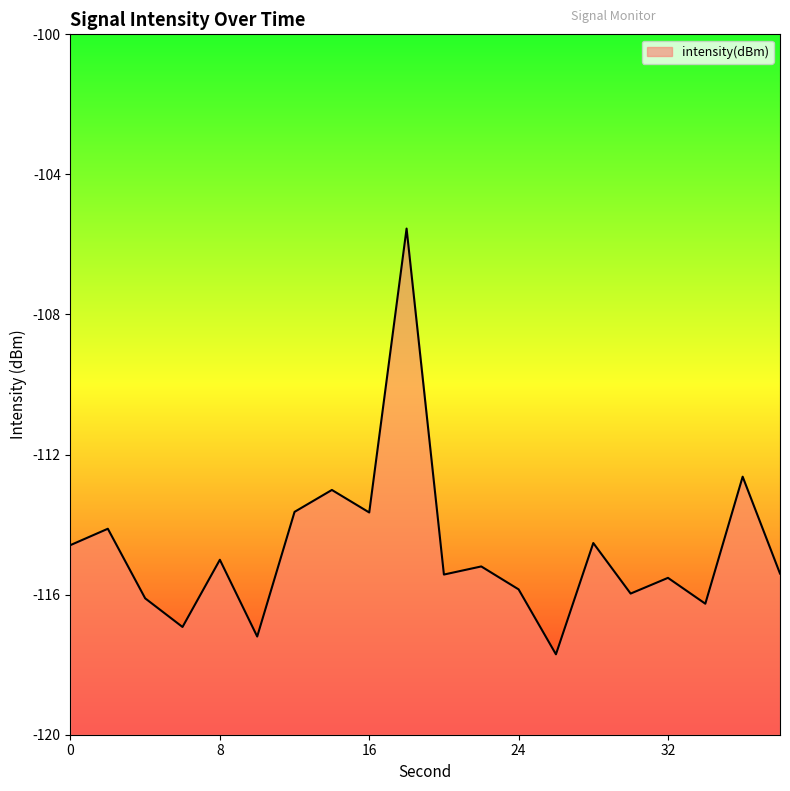

What is the difference between the values at 10 and 34?

0.9